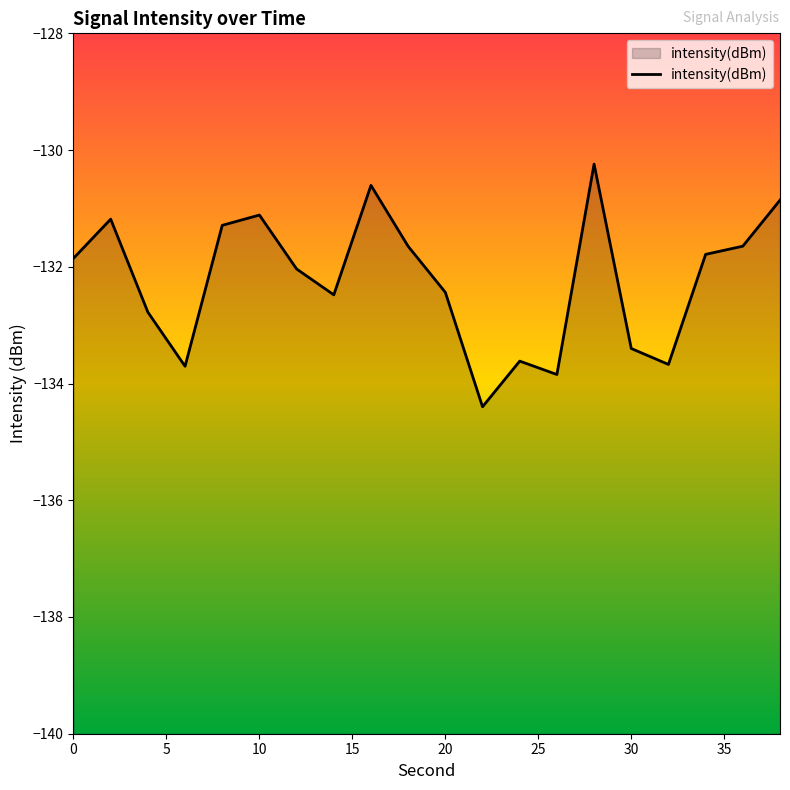

Reading right to left, transcribe all the data shown in this chart.

-130.9	-131.6	-131.8	-133.7	-133.4	-130.2	-133.8	-133.6	-134.4	-132.4	-131.6	-130.6	-132.5	-132.0	-131.1	-131.3	-133.7	-132.8	-131.2	-131.9